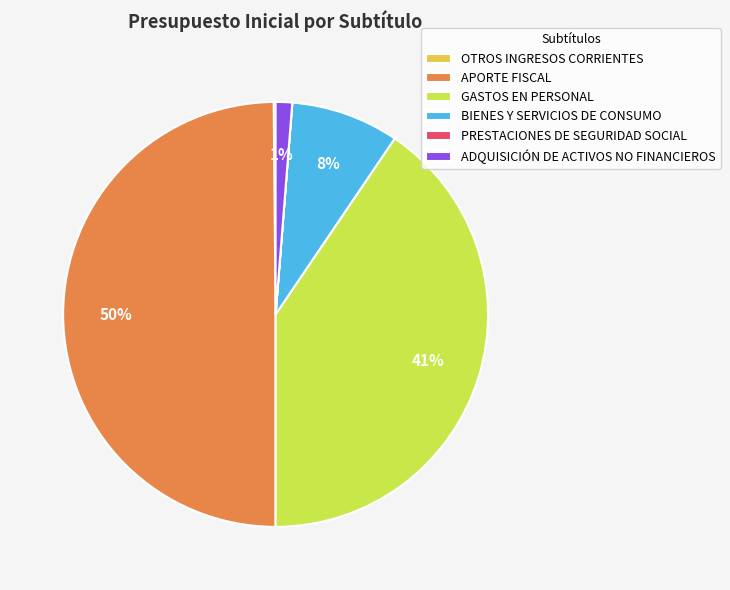

To the nearest percent, what is the difference between the largest and smallest slice percentages?

50%